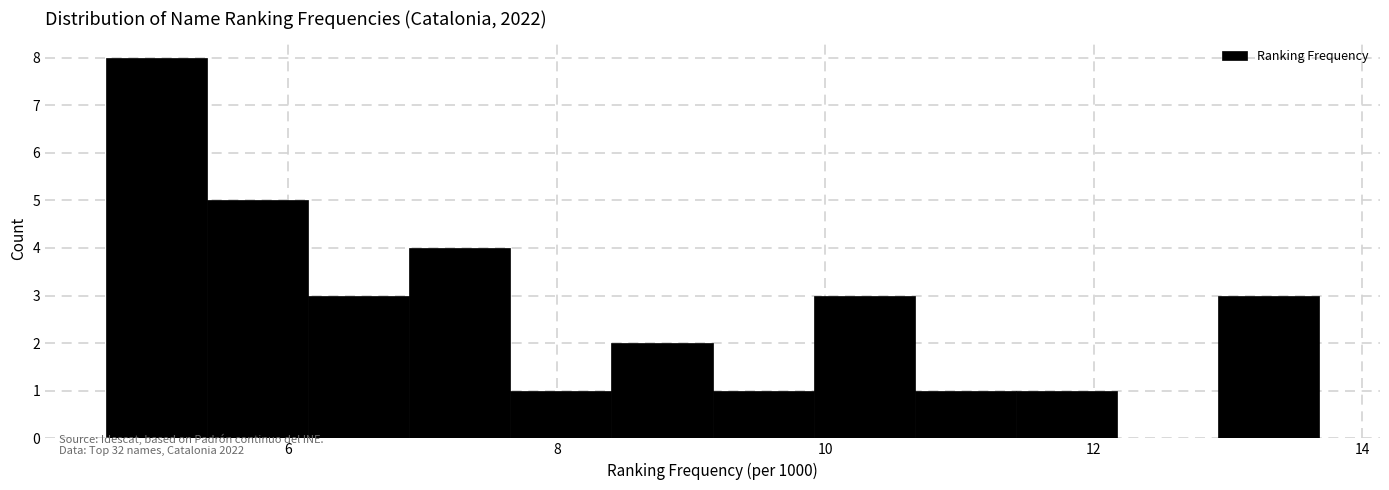

Read against the x-axis, roughly where is the centre of the tallest bar?

5.0